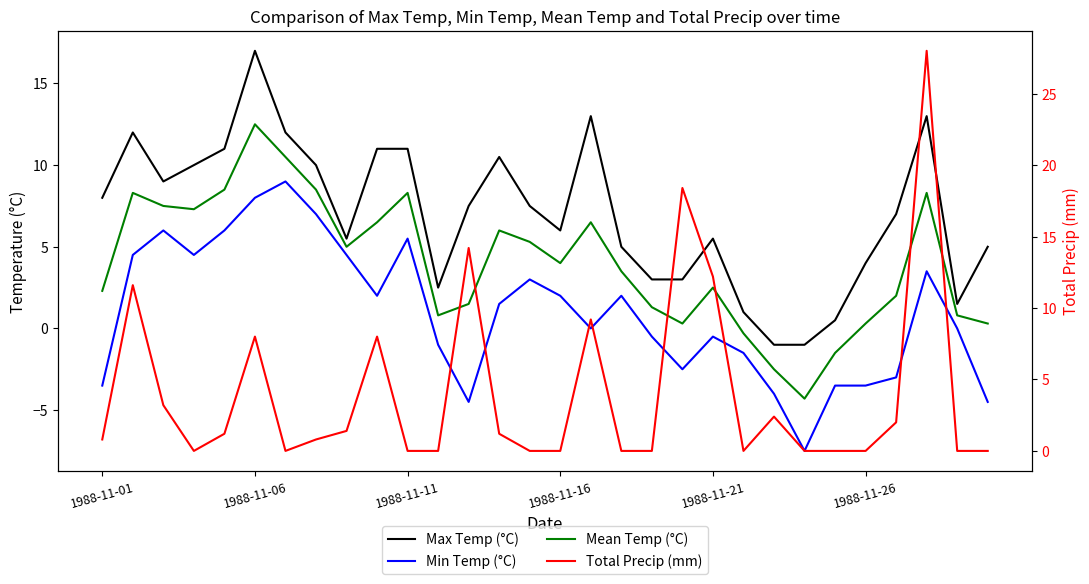

What is the label of the 10th point from the left?

9